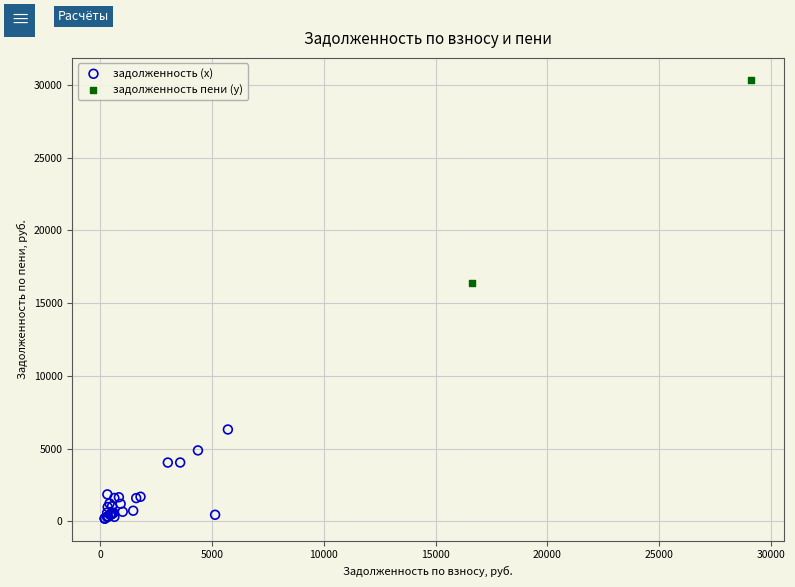

What are all the series names shown in the legend?

задолженность (x), задолженность пени (y)